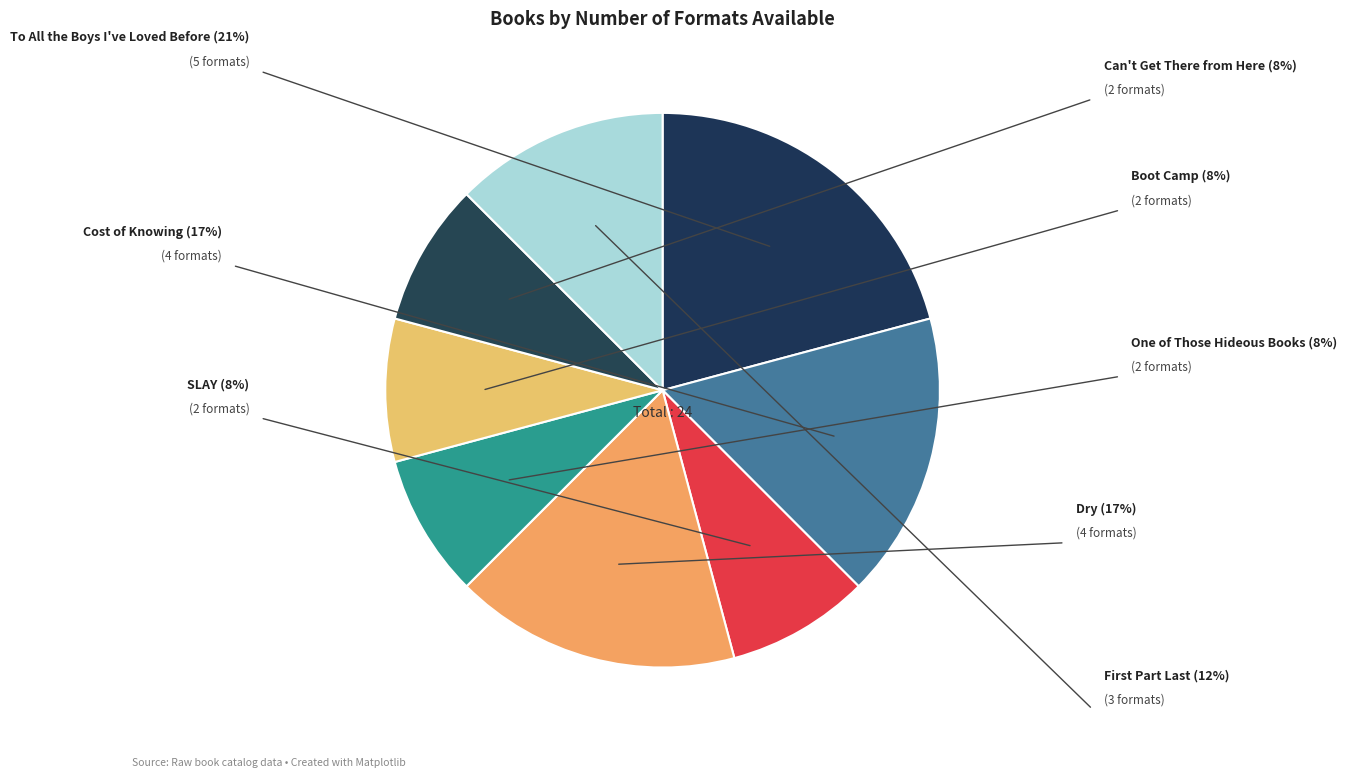

Is the sum of To All the Boys I've Loved Before and Dry greater than half?

No